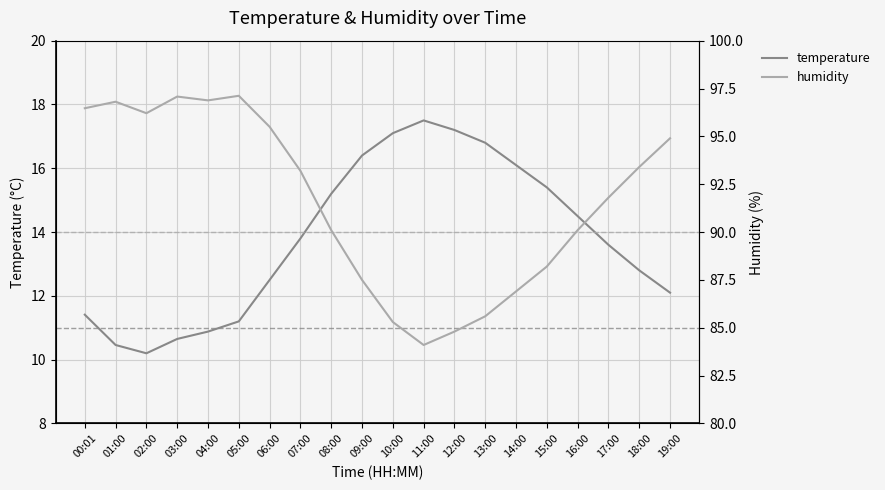

What is the difference between the maximum and minimum values in the temperature series?

7.3